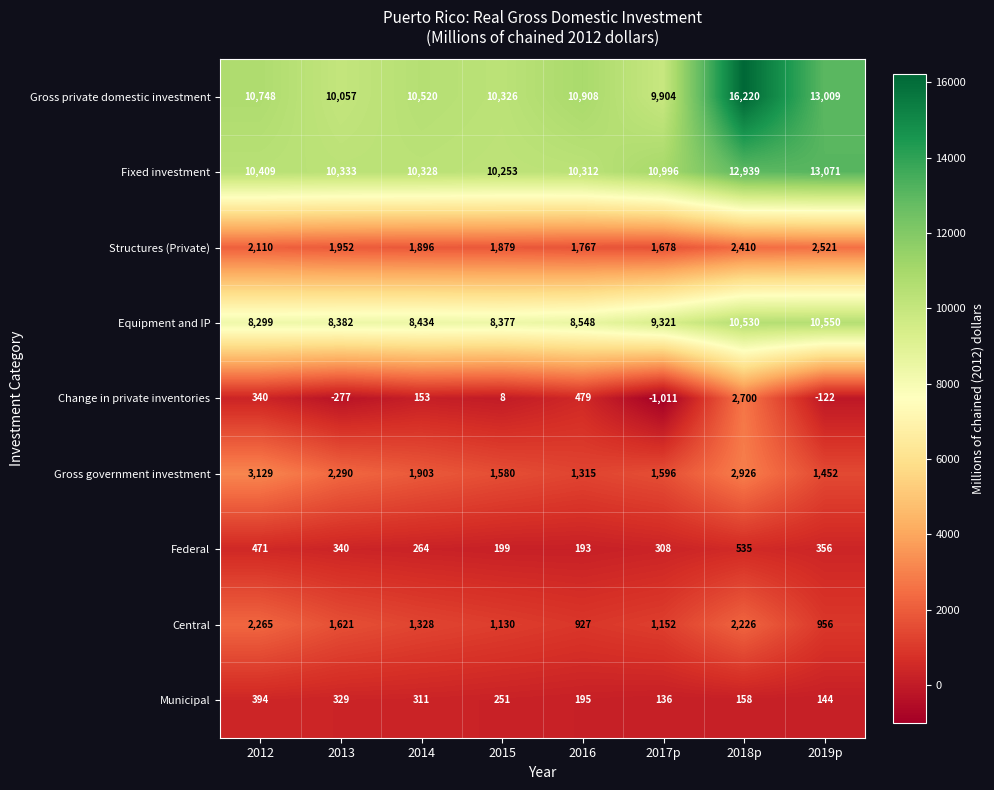

Rank the series at 2017p from lowest to highest value.

Change in private inventories, Municipal, Federal, Central, Gross government investment, Structures (Private), Equipment and IP, Gross private domestic investment, Fixed investment